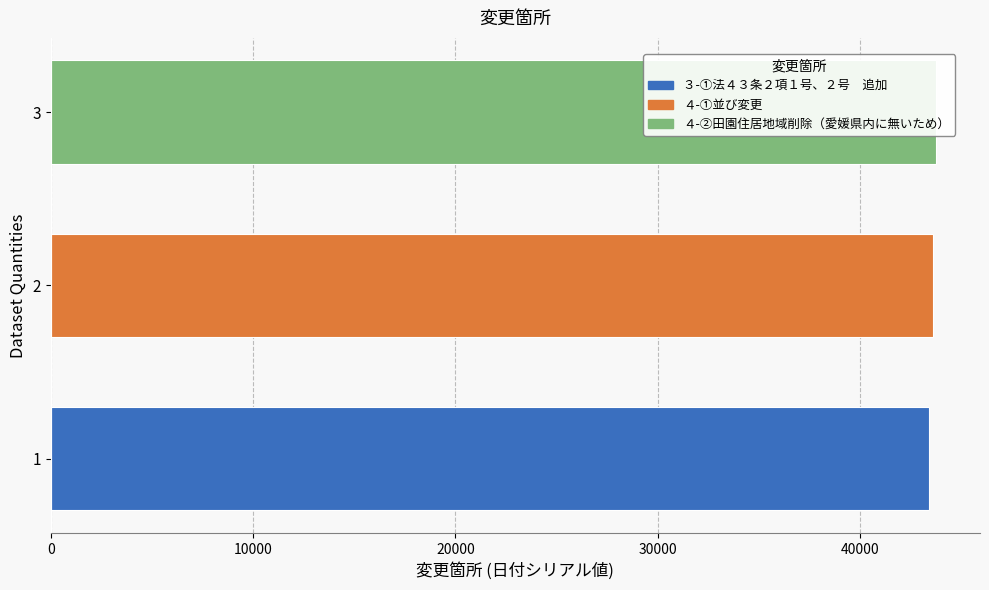

Are the bars horizontal?

Yes